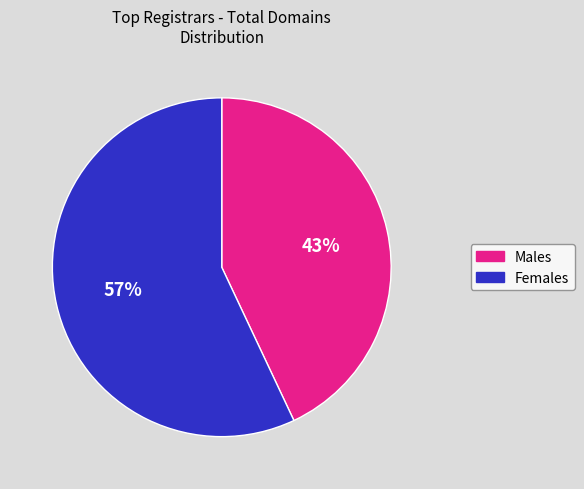

To the nearest percent, what is the difference between the largest and smallest slice percentages?

14%